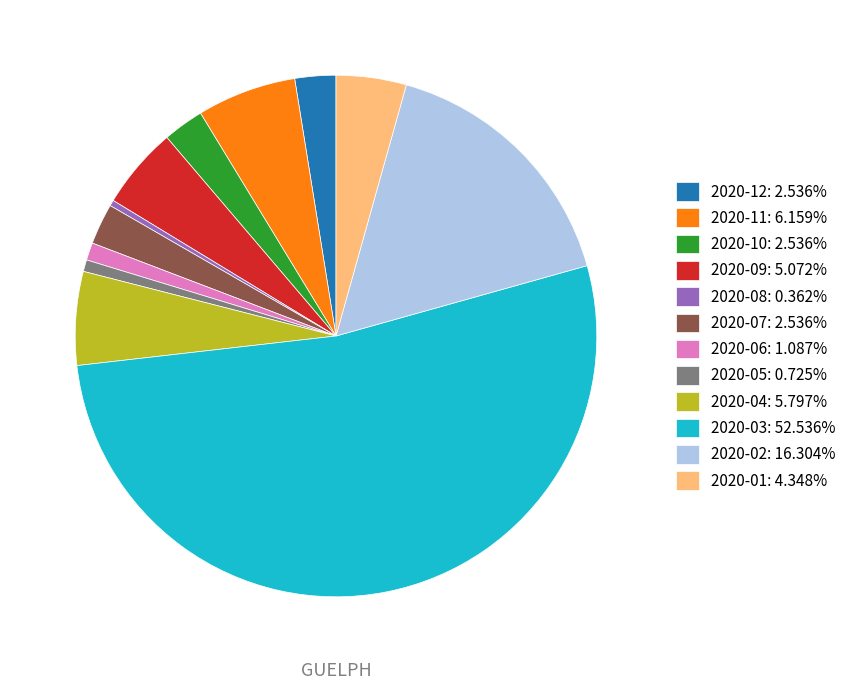

Combined, do 2020-05 and 2020-08 account for over 50%?

No